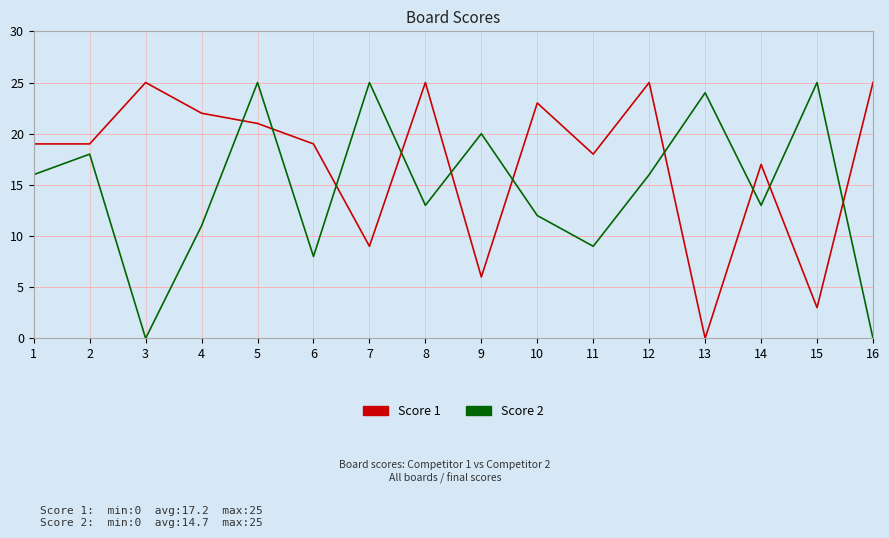

What is the maximum value shown in the chart?

25